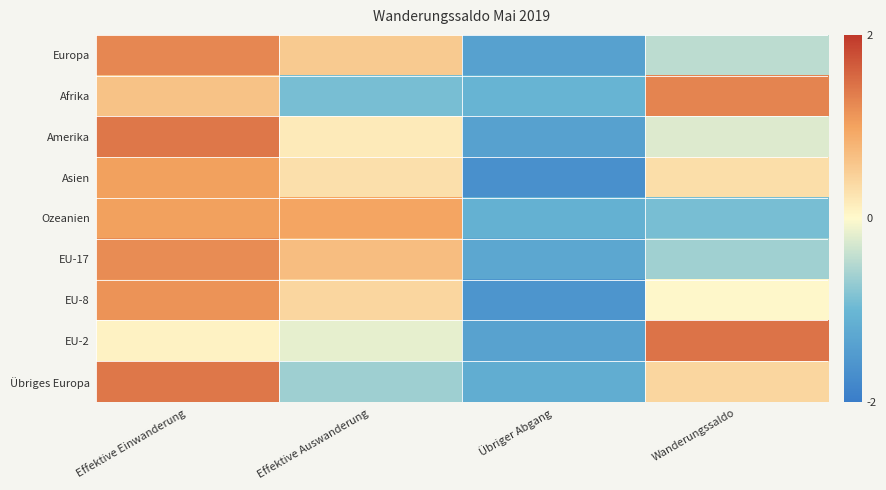

Reading left to right, what are all the values shown in this chart?

Europa: Effektive Einwanderung=1.3	Effektive Auswanderung=0.6	Übriger Abgang=-1.4	Wanderungssaldo=-0.4
Afrika: Effektive Einwanderung=0.7	Effektive Auswanderung=-0.9	Übriger Abgang=-1.0	Wanderungssaldo=1.3
Amerika: Effektive Einwanderung=1.4	Effektive Auswanderung=0.2	Übriger Abgang=-1.4	Wanderungssaldo=-0.2
Asien: Effektive Einwanderung=1.0	Effektive Auswanderung=0.3	Übriger Abgang=-1.7	Wanderungssaldo=0.3
Ozeanien: Effektive Einwanderung=1.0	Effektive Auswanderung=1.0	Übriger Abgang=-1.1	Wanderungssaldo=-0.9
EU-17: Effektive Einwanderung=1.2	Effektive Auswanderung=0.7	Übriger Abgang=-1.3	Wanderungssaldo=-0.6
EU-8: Effektive Einwanderung=1.1	Effektive Auswanderung=0.4	Übriger Abgang=-1.6	Wanderungssaldo=0.0
EU-2: Effektive Einwanderung=0.1	Effektive Auswanderung=-0.2	Übriger Abgang=-1.4	Wanderungssaldo=1.4
Übriges Europa: Effektive Einwanderung=1.4	Effektive Auswanderung=-0.7	Übriger Abgang=-1.2	Wanderungssaldo=0.4